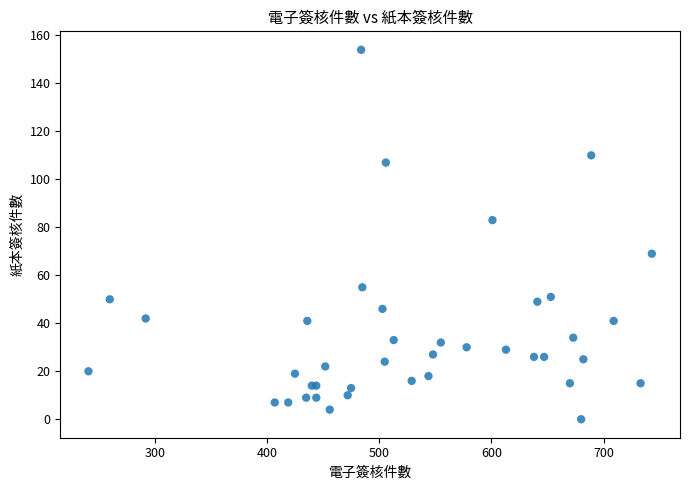

What Y value in the scatter plot is closest to 77?

83